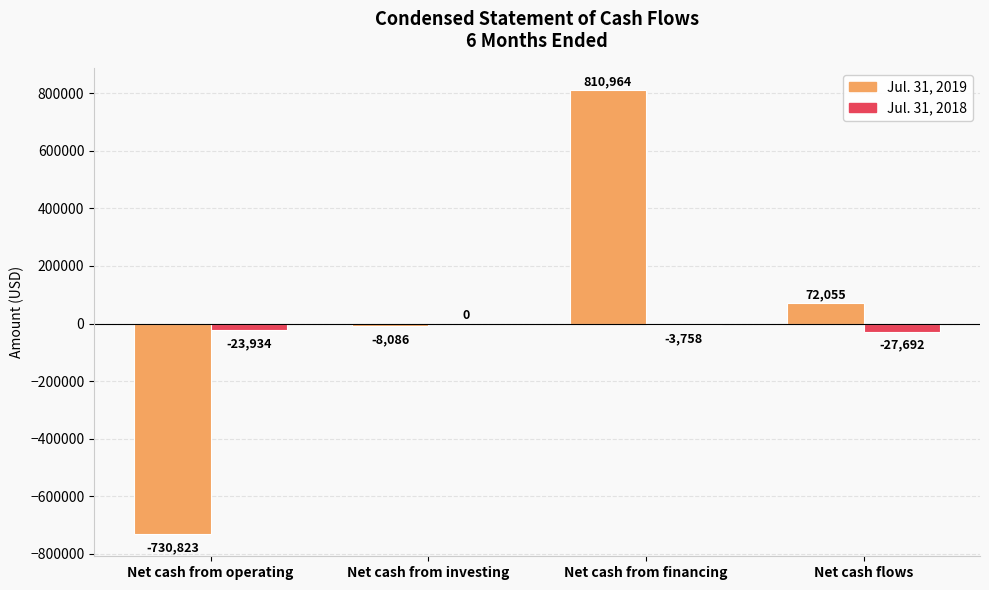

The value of Jul. 31, 2019 at Net cash from financing is 810964. True or false?

True